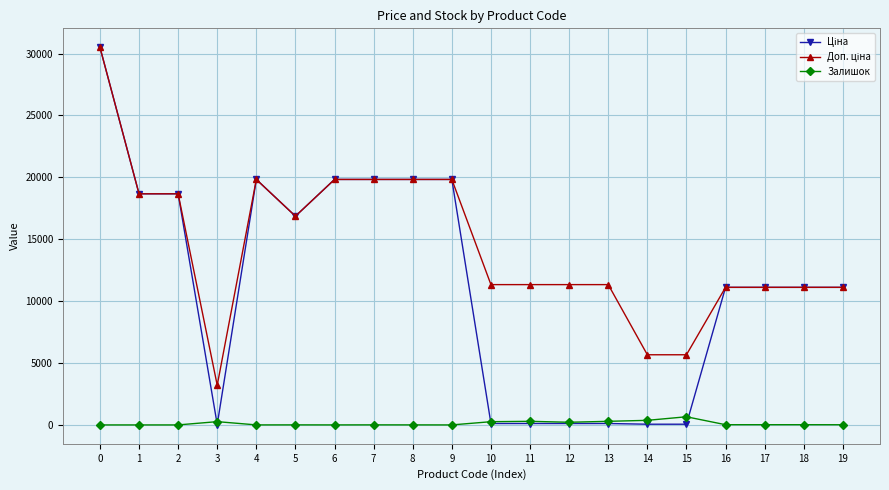

What is the average value of the Залишок series?

121.3